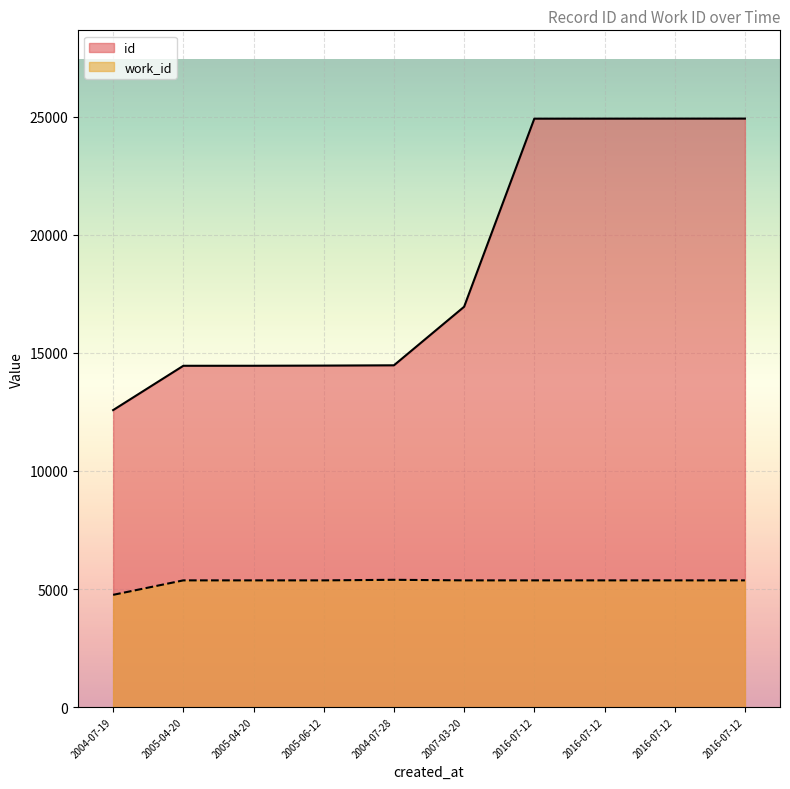

Which series has the widest spread of values?

id